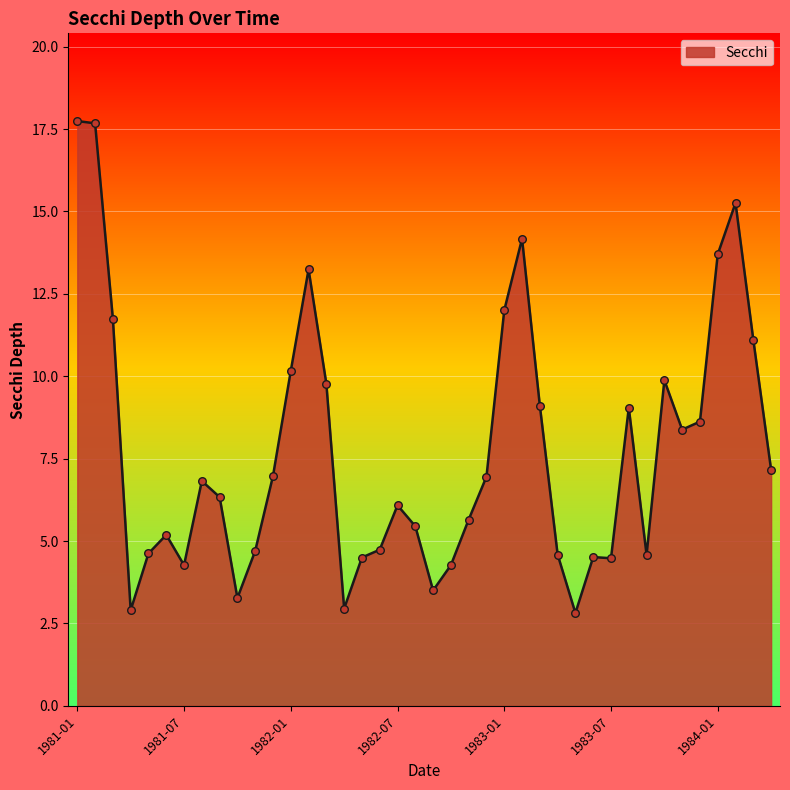

What is the maximum value shown in the chart?

17.7